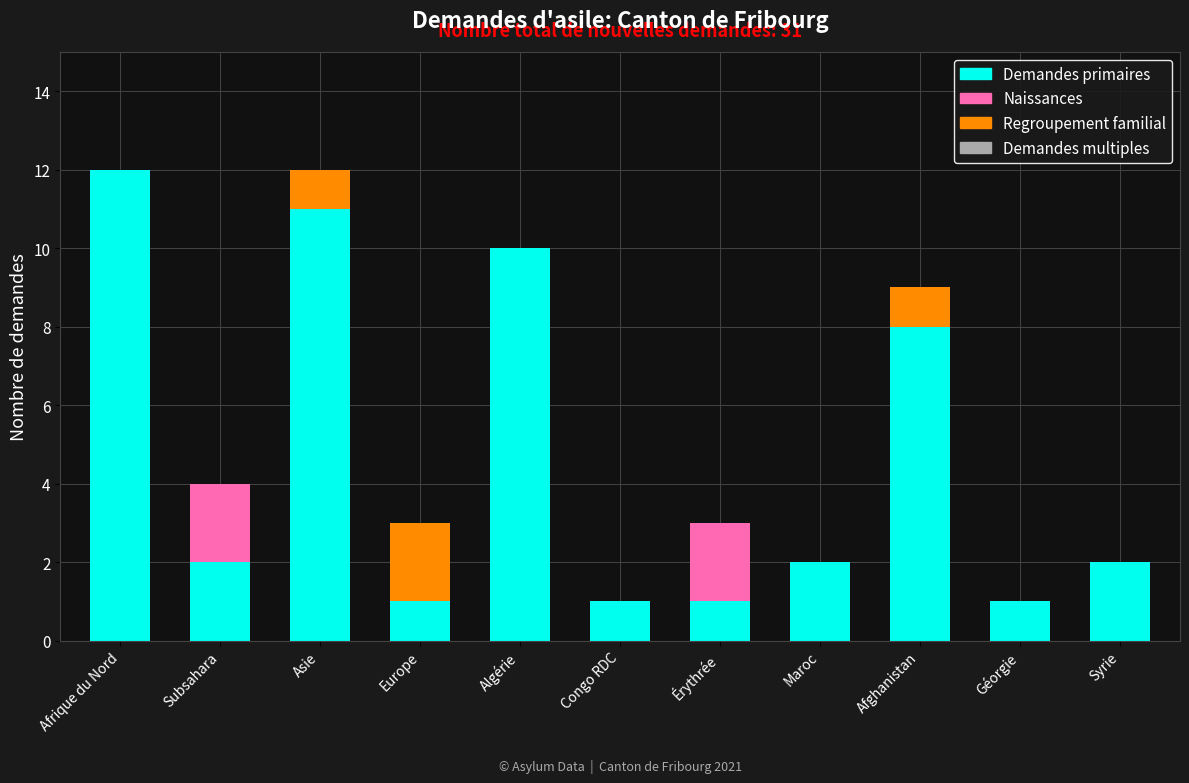

How many series are shown in this chart?

3